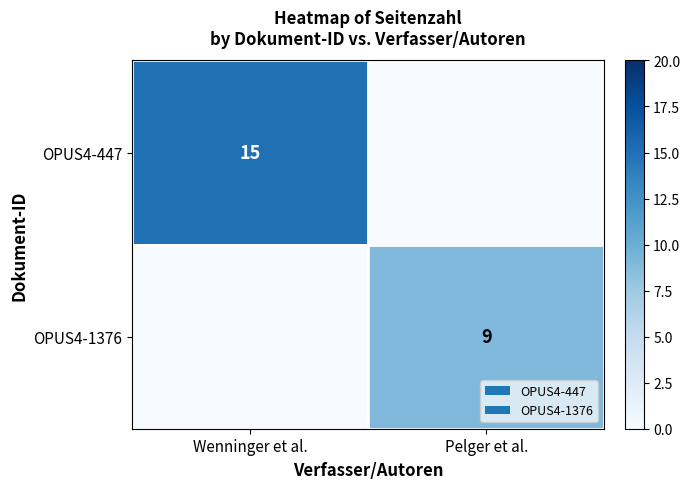

The OPUS4-447 series shows 20 at Wenninger et al.. True or false?

False